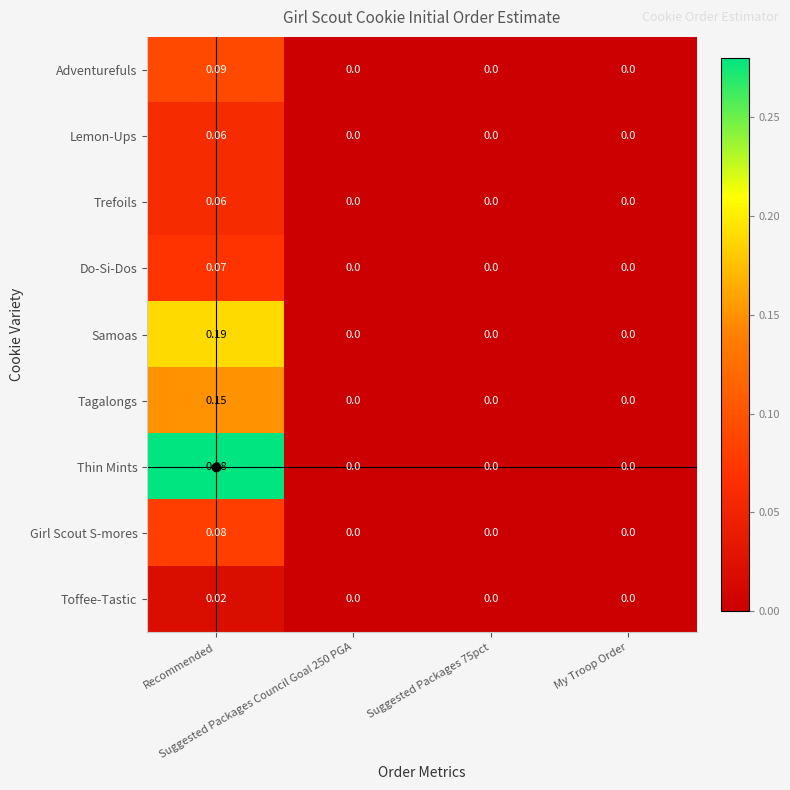

Which series has the widest spread of values?

Thin Mints